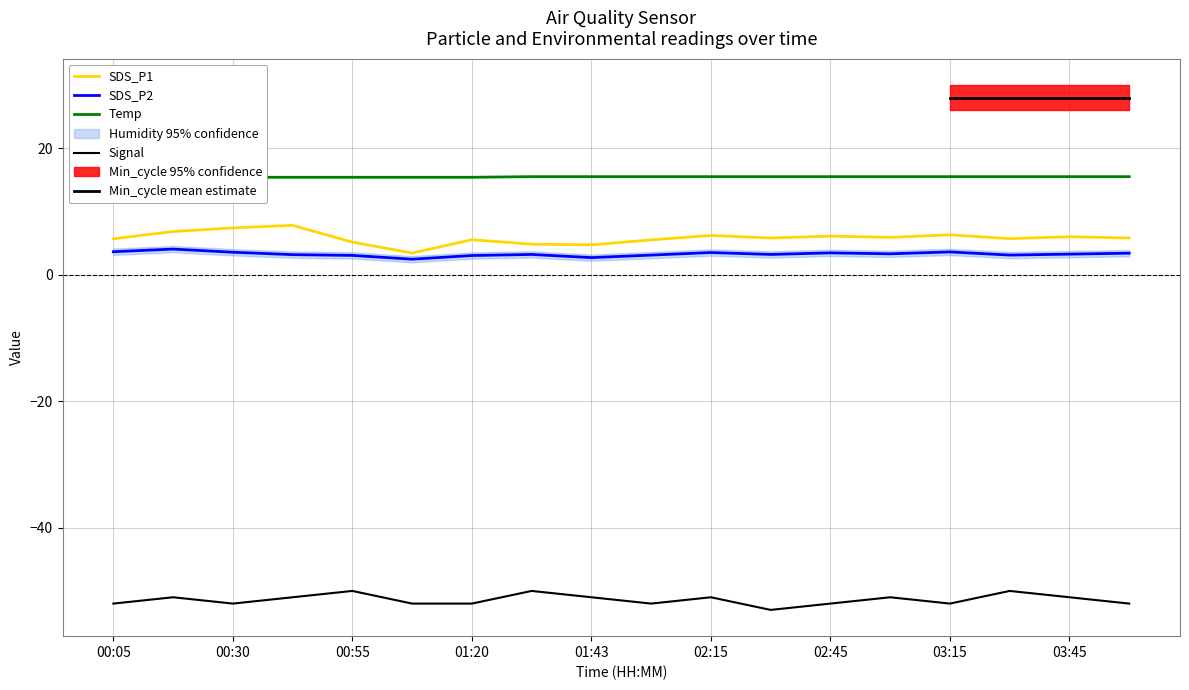

Where is SDS_P1 nearest to the value 5?

00:55